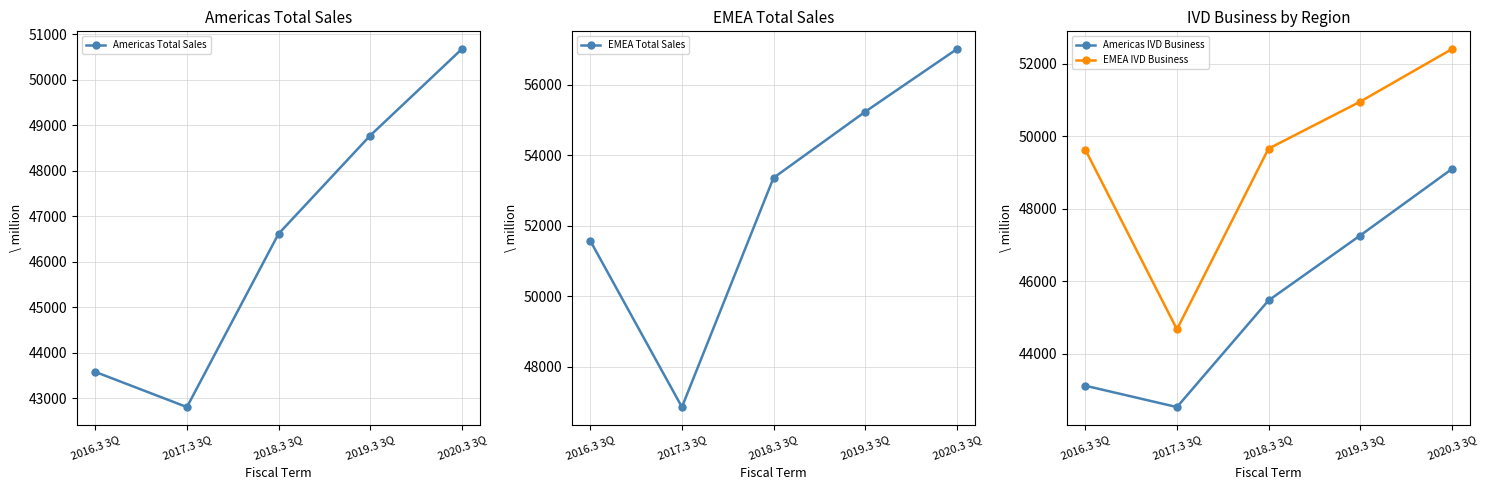

What position from the right is 2017.3 3Q?

4